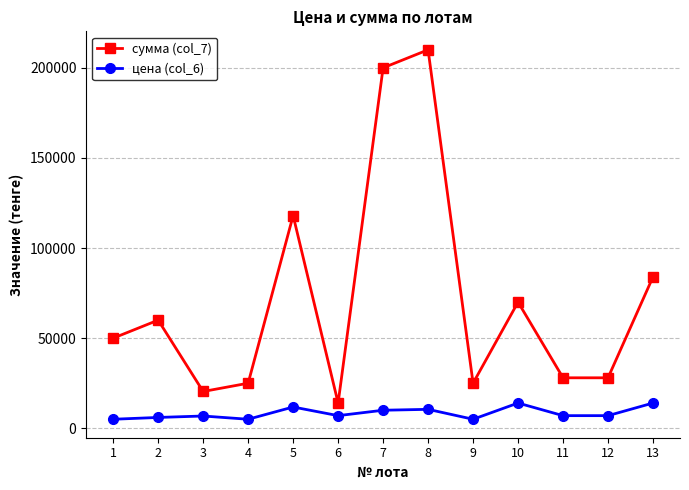

True or false: сумма (col_7) and цена (col_6) intersect in this chart.

False